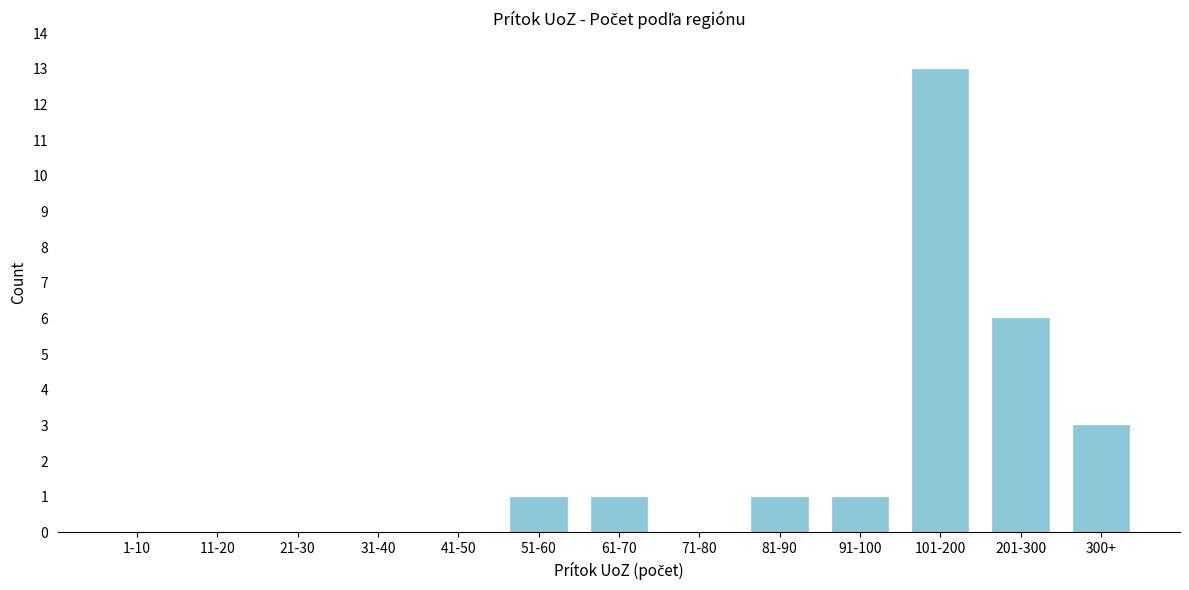

Reading right to left, extract all data points from this chart.

300+=3	201-300=6	101-200=13	91-100=1	81-90=1	71-80=0	61-70=1	51-60=1	41-50=0	31-40=0	21-30=0	11-20=0	1-10=0